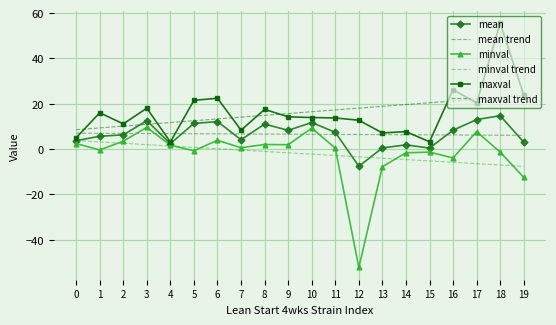

Which series has the largest range (max minus min)?

minval